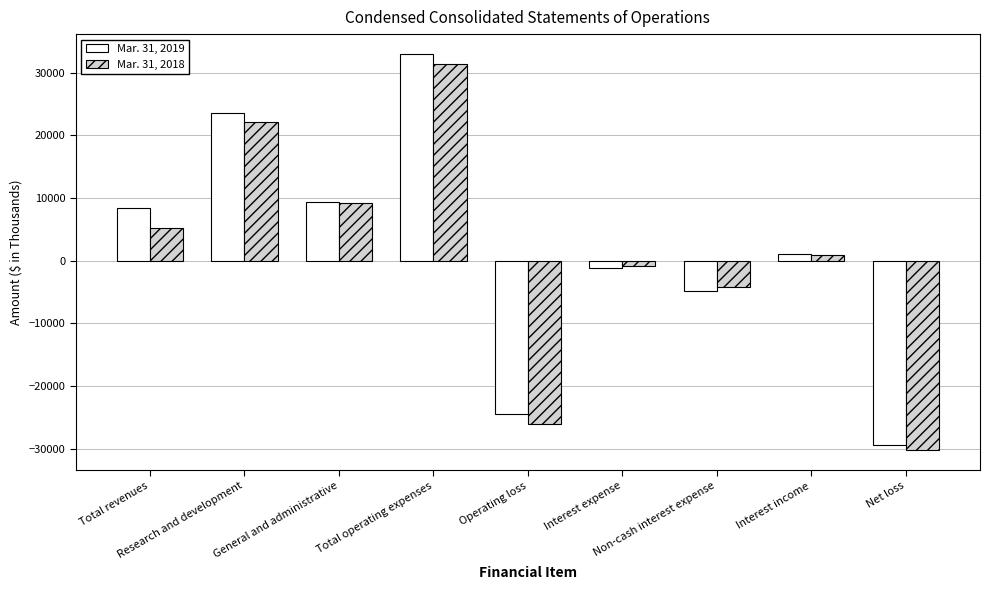

What position from the right is Research and development?

8